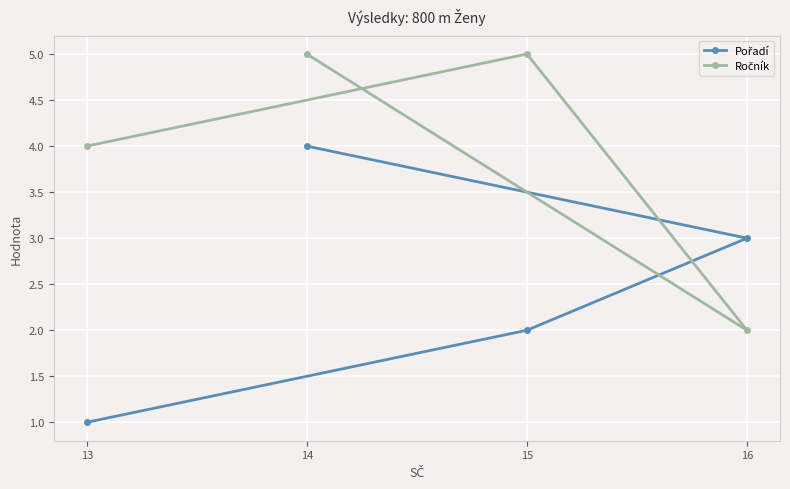

The Pořadí series shows 2 at 15. True or false?

True